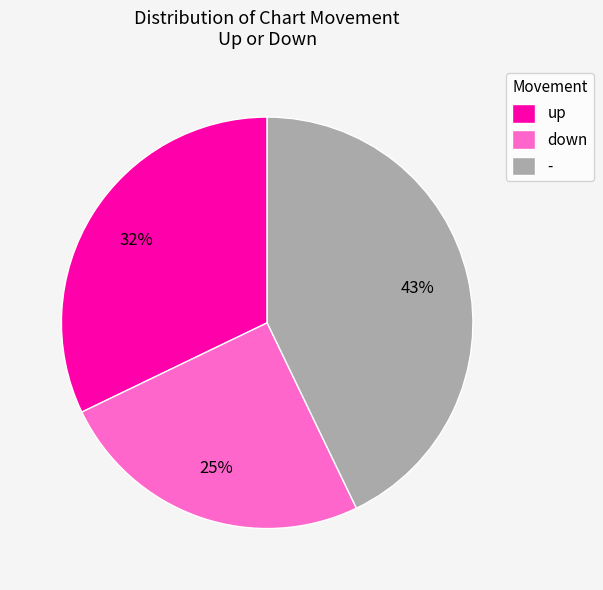

Between up and -, which is larger?

-